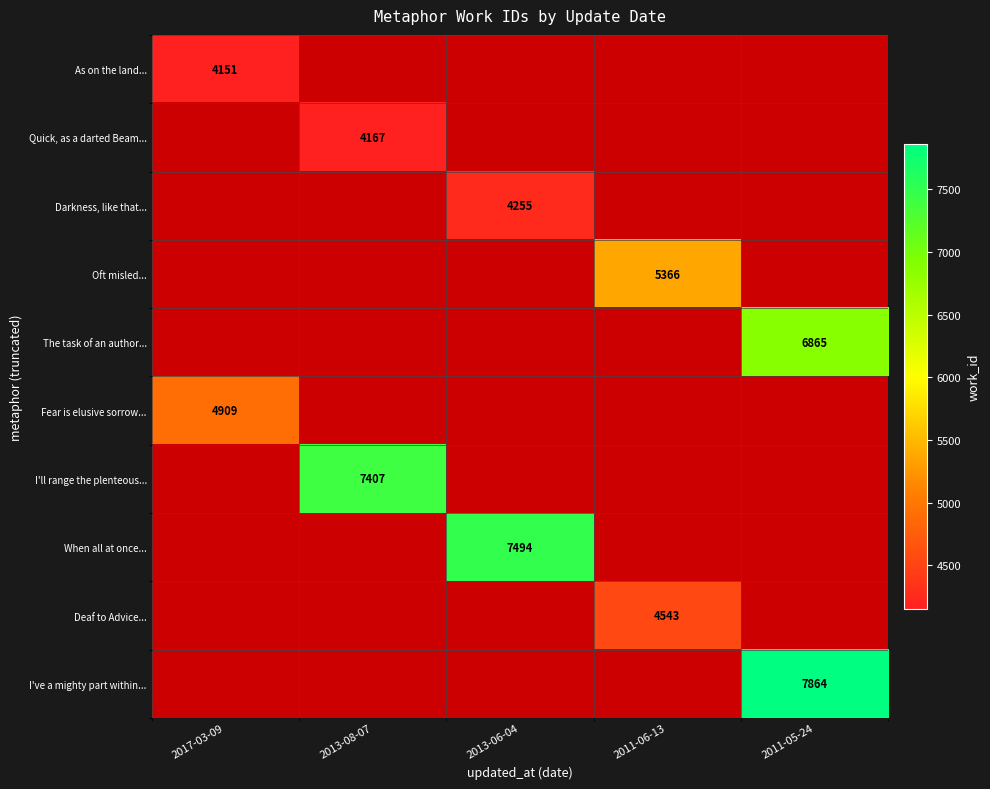

Is it true that When all at once... equals 7494 at 2013-06-04?

True